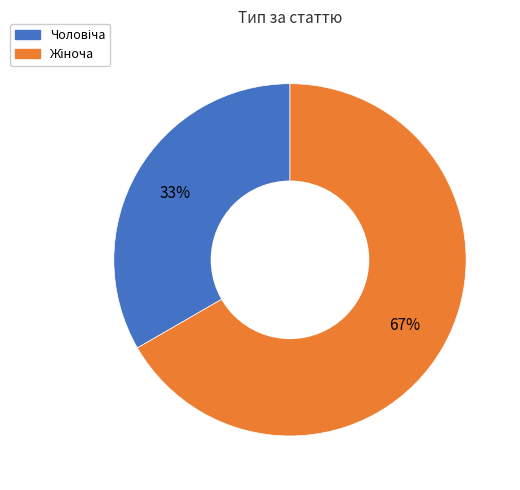

Count the number of slices in the pie.

2